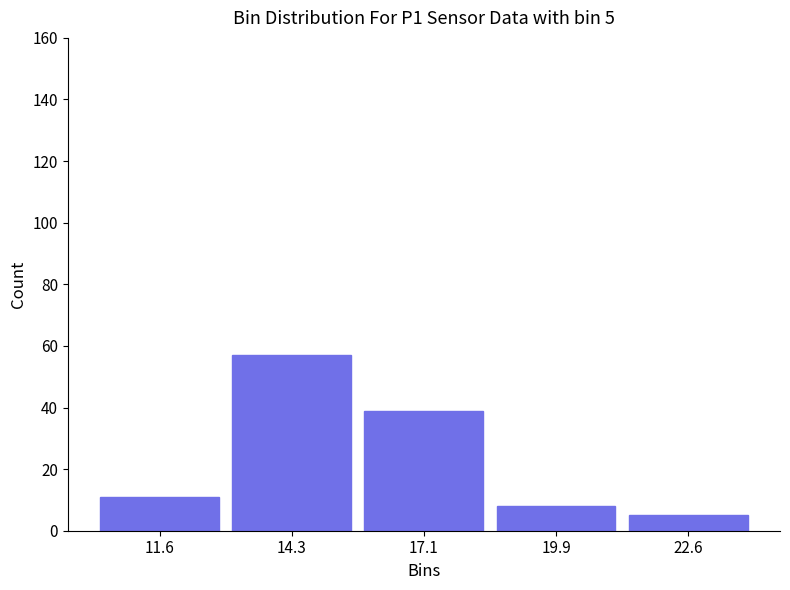

Which range on the x-axis has the tallest bar?

13.0 to 15.5